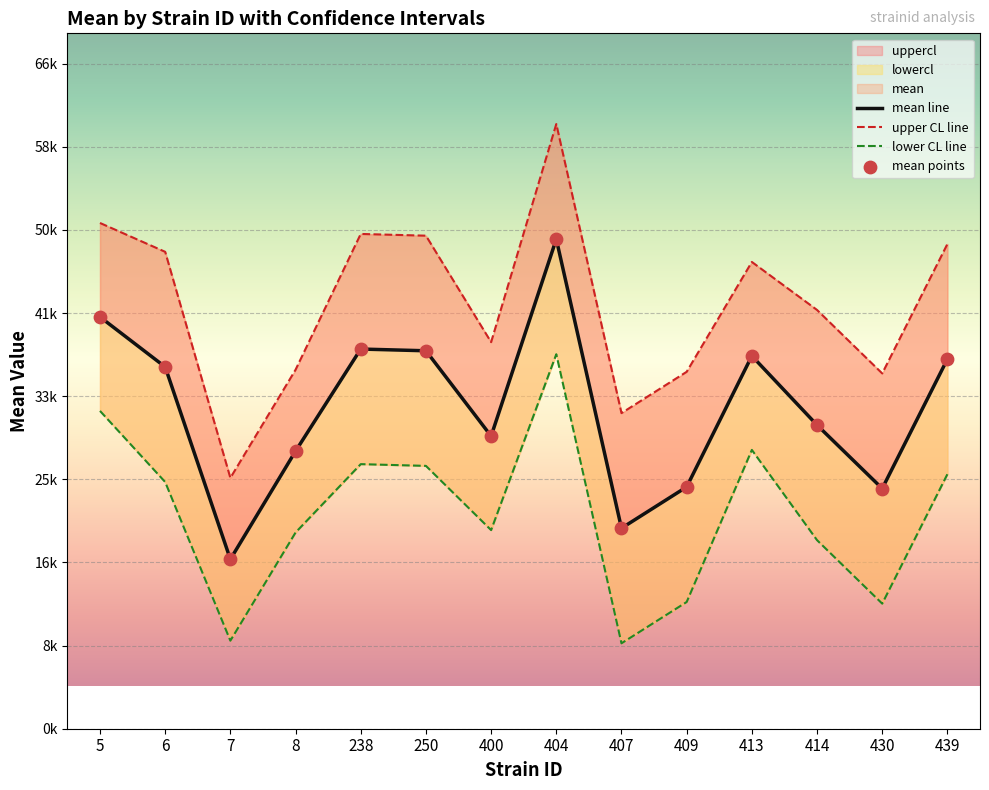

At how many categories does at least one series exceed 12187?

14